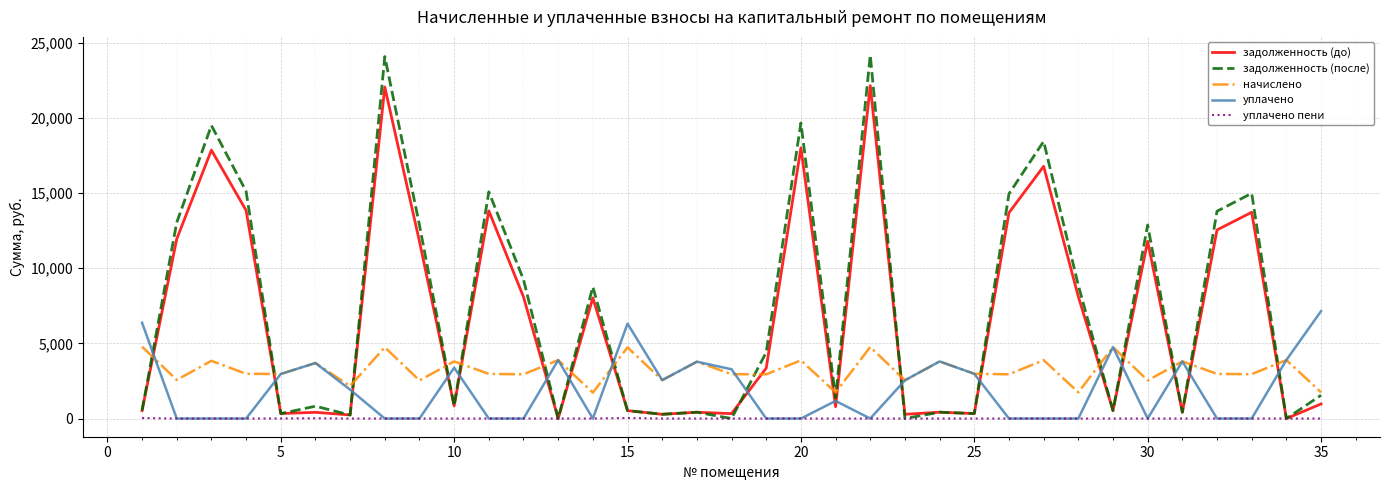

Which series has the largest range (max minus min)?

задолженность (после)